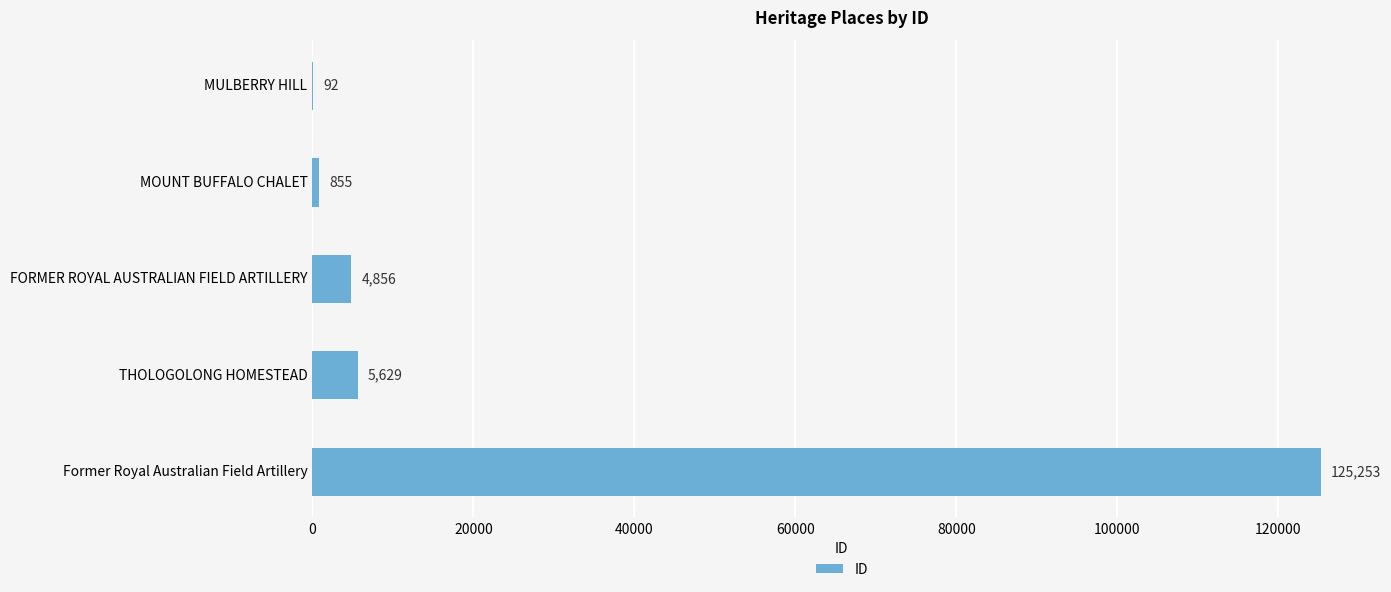

What is the sum of all values?

136685